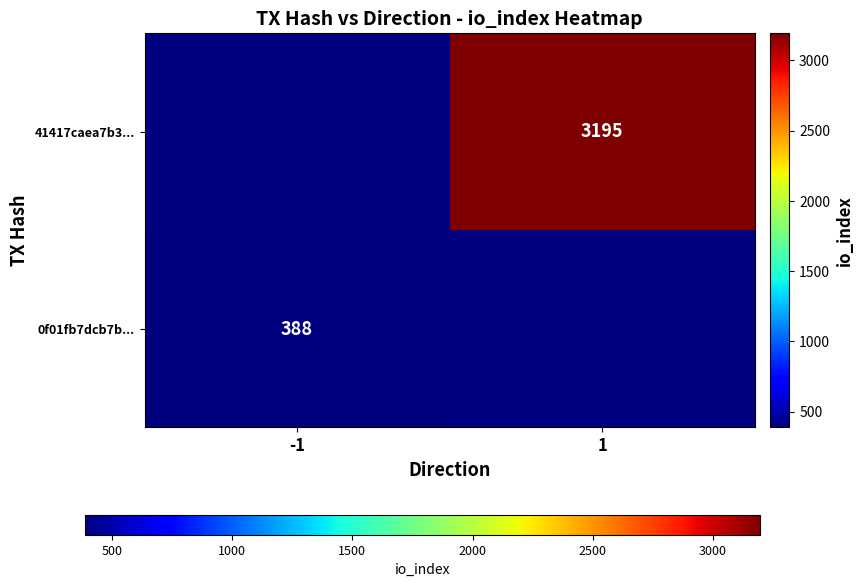

Is it true that 0f01fb7dcb7b... equals 573 at -1?

False